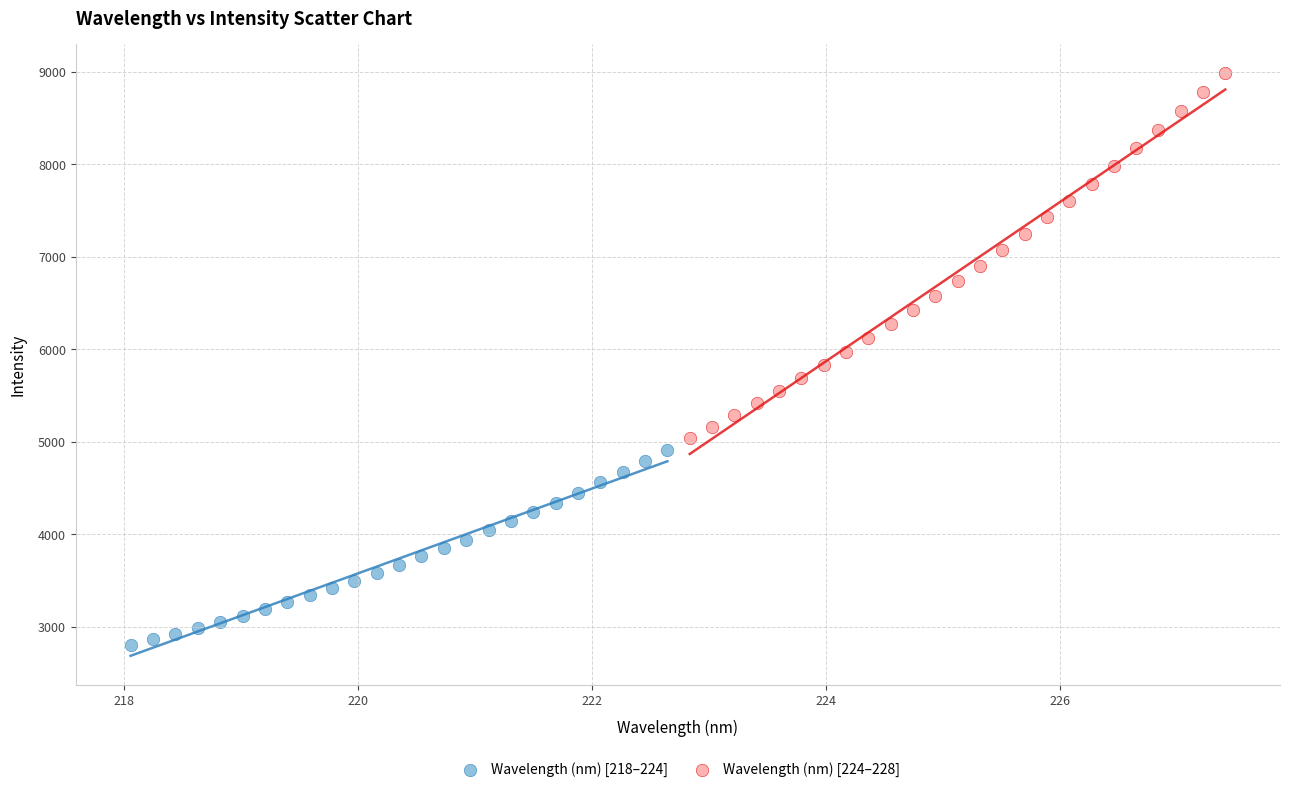

Which series has the largest Y range (max minus min)?

Wavelength (nm) [224–228]